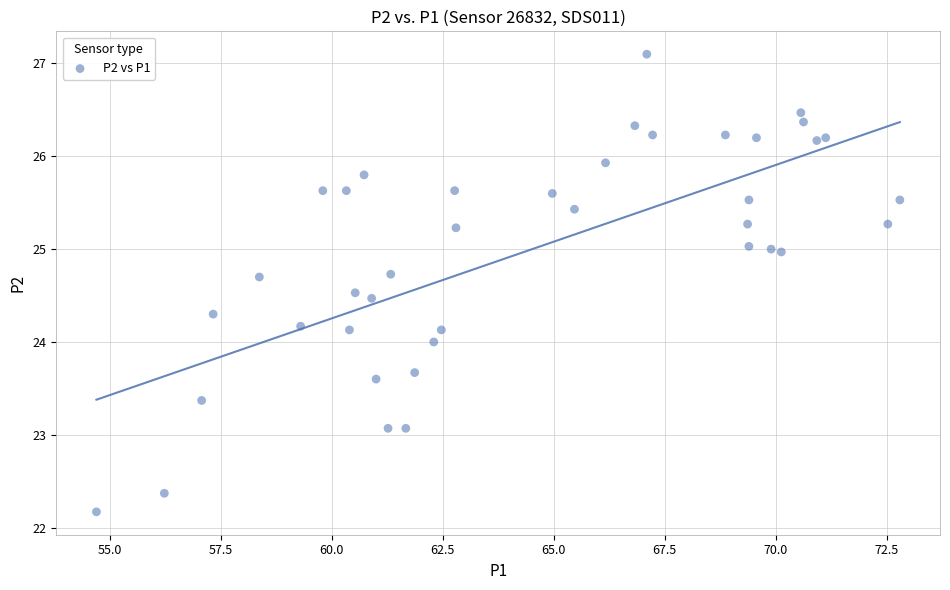

What is the range of X values (max minus min)?

18.1